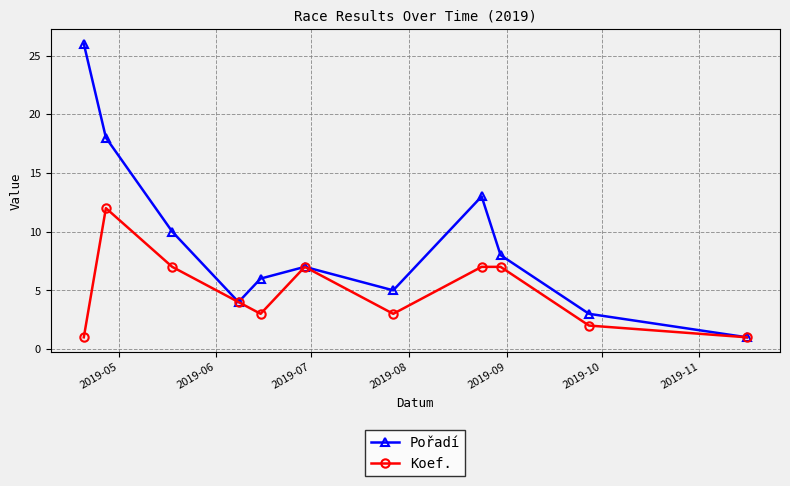

Rank the series by their average value, from highest to lowest.

Pořadí, Koef.